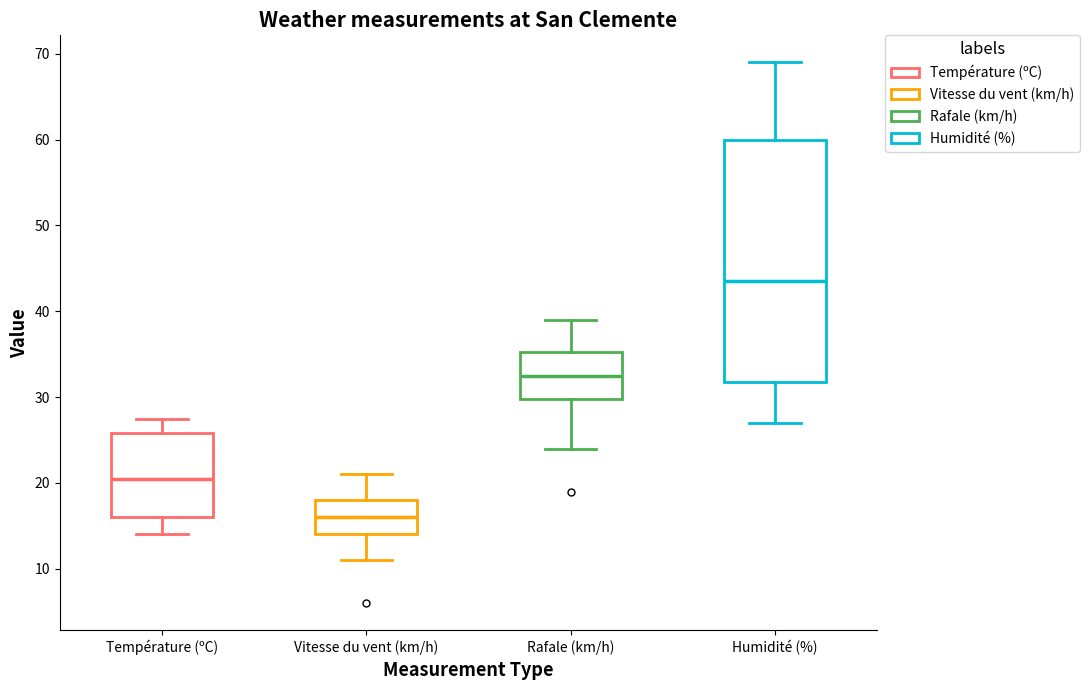

Reading left to right, transcribe this box plot: for each box, give where its median line is, the range the box spans, and where its two whiskers end, as read against the y-axis. The values are not printed on the chart, so give them approximately, as read against the axis.

Température (ºC): median 21, box 16 to 26, whiskers 14 to 27
Vitesse du vent (km/h): median 16, box 14 to 18, whiskers 11 to 21
Rafale (km/h): median 33, box 30 to 35, whiskers 24 to 39
Humidité (%): median 44, box 32 to 60, whiskers 27 to 69